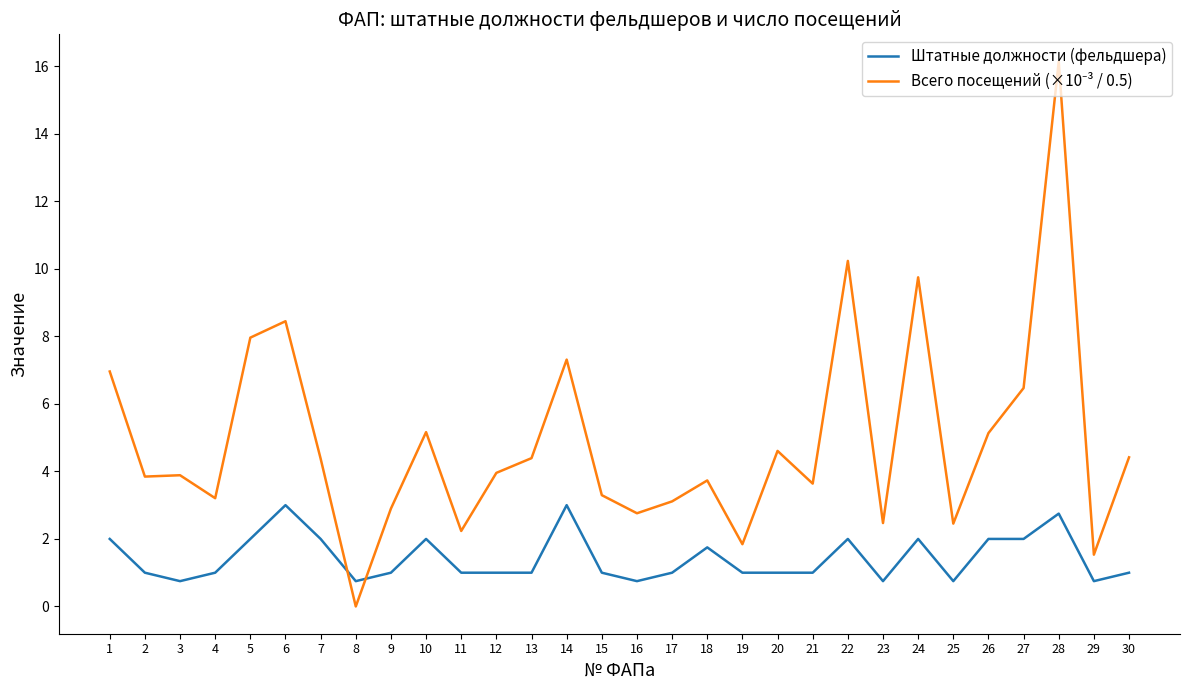

True or false: Штатные должности (фельдшера) has a value of 1.0 at 1.

False